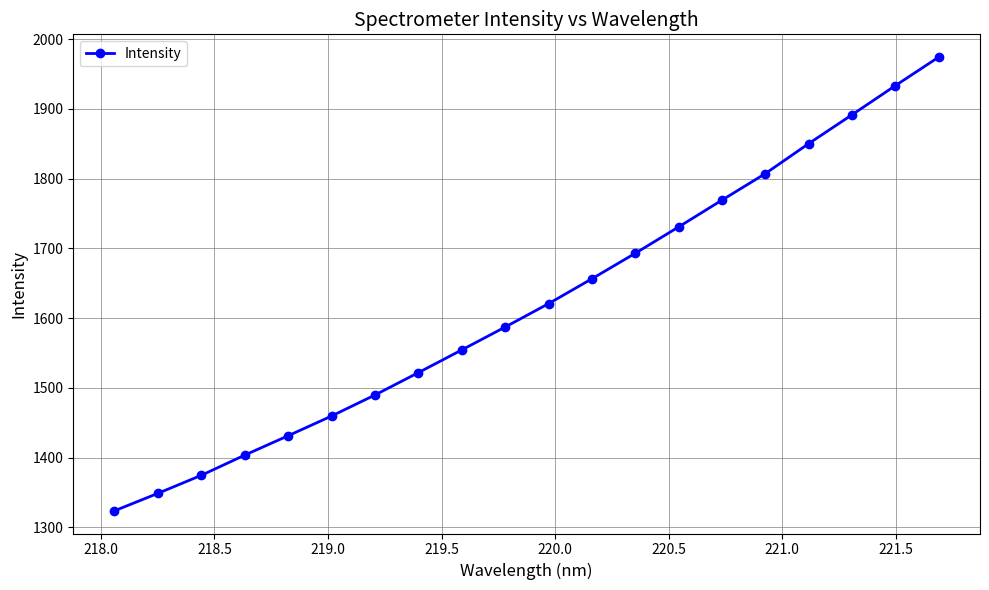

True or false: there are more than 0 points higher than both neighbors.

False